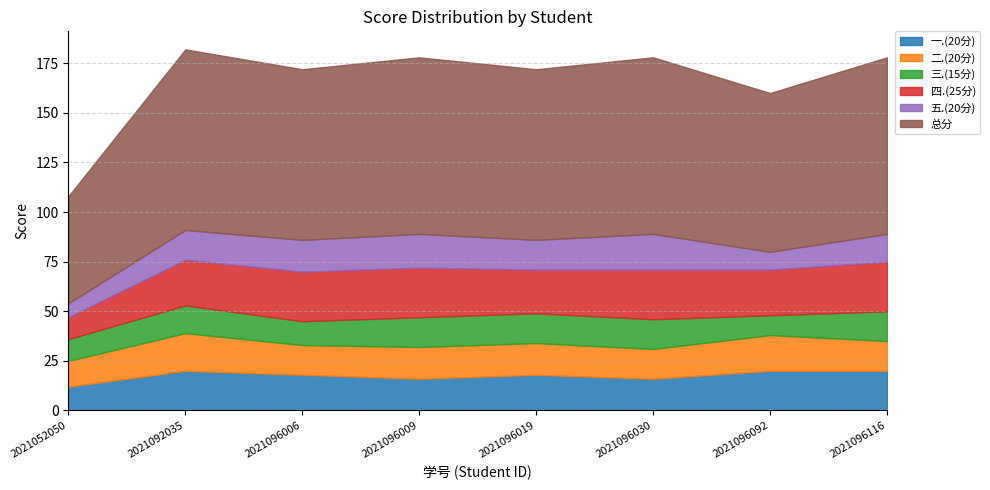

What is the value of the 二.(20分) point at the 3rd from the left?

15